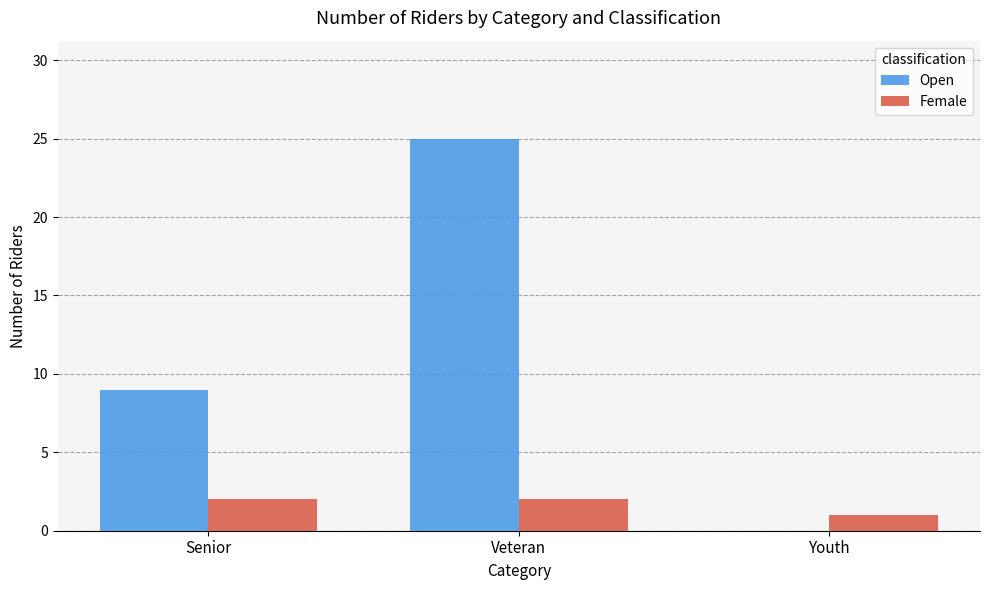

What is the maximum value for Open?

25